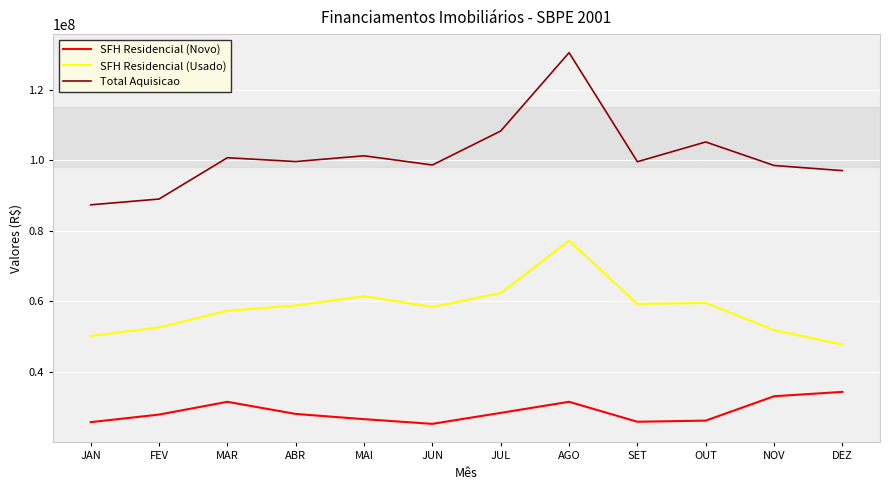

The SFH Residencial (Novo) series shows 45093811 at JAN. True or false?

False